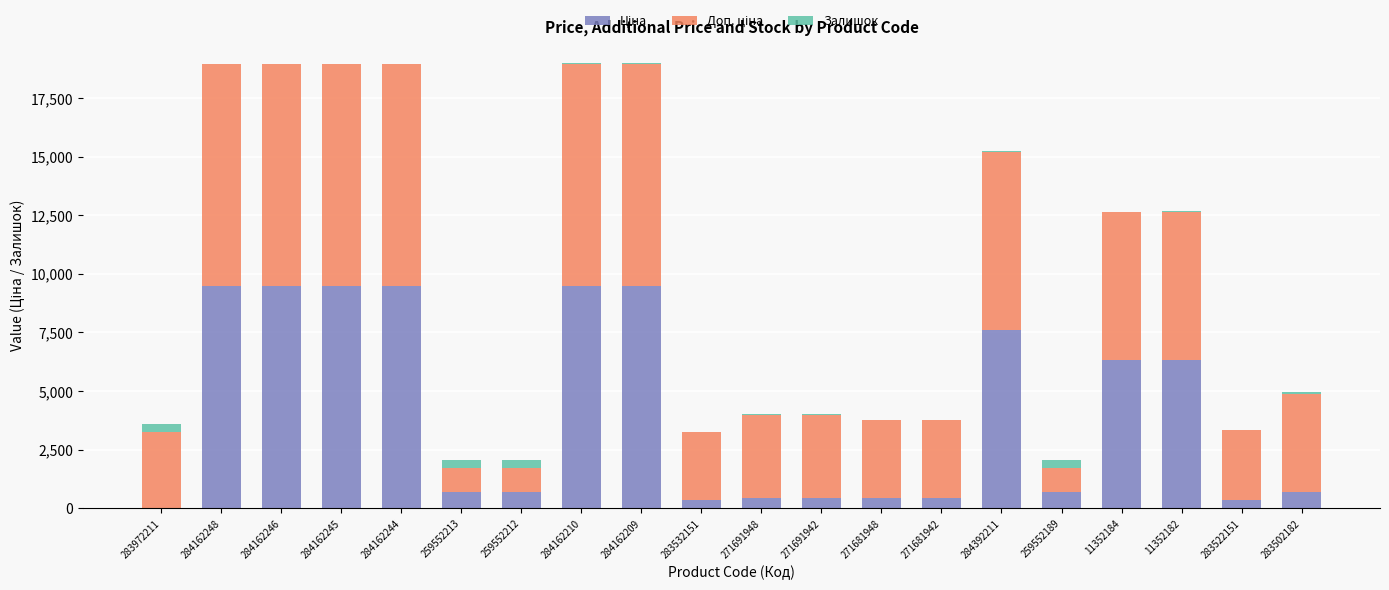

What is the total value across all series at 284162246?

18960.1